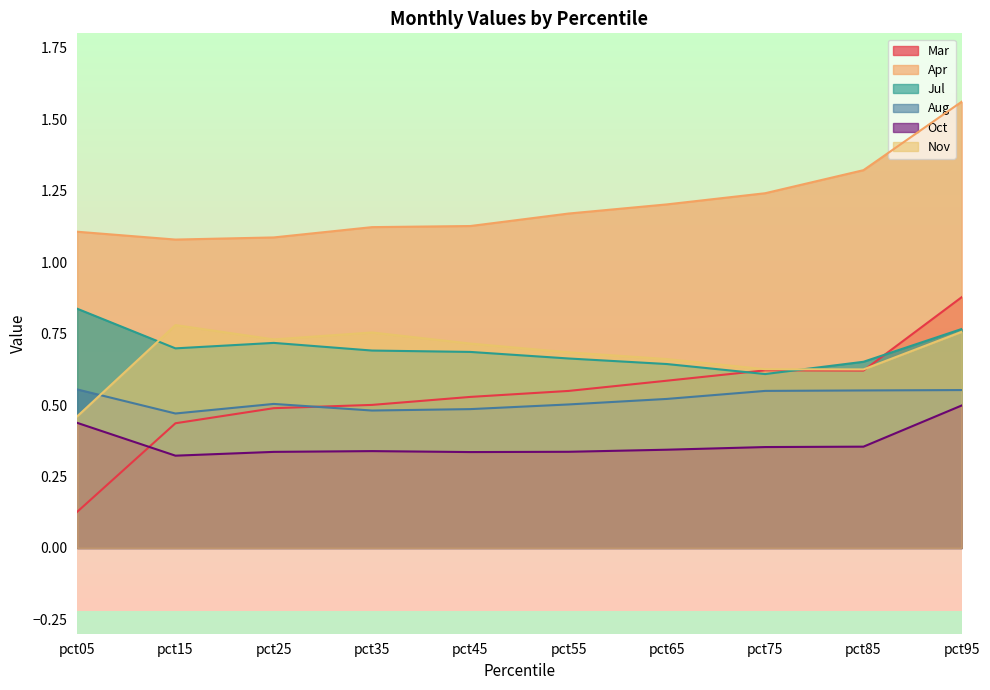

What is the value of the Jul point at the 8th from the left?

0.6